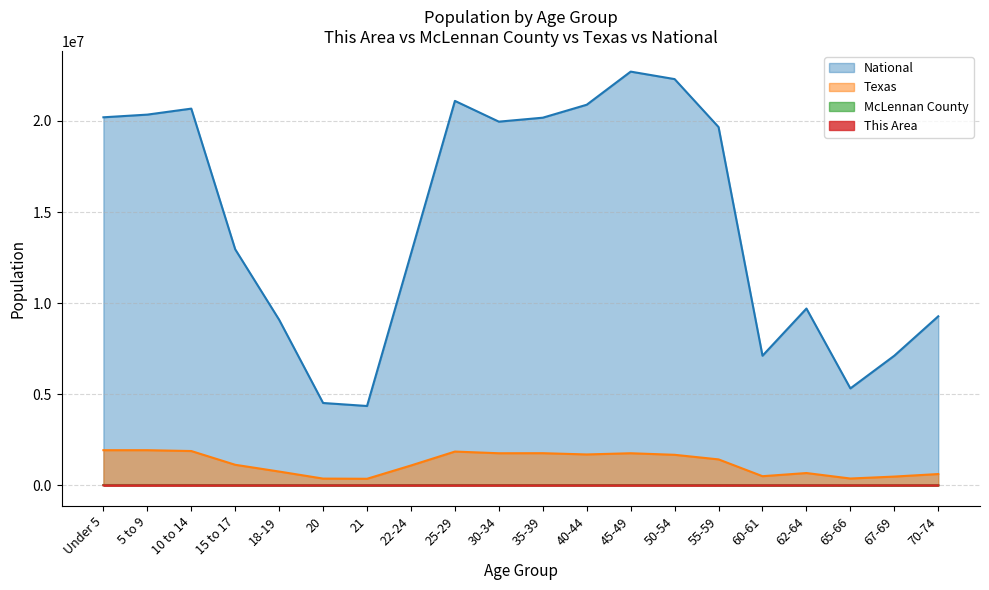

What is the highest value of the This Area series?

438